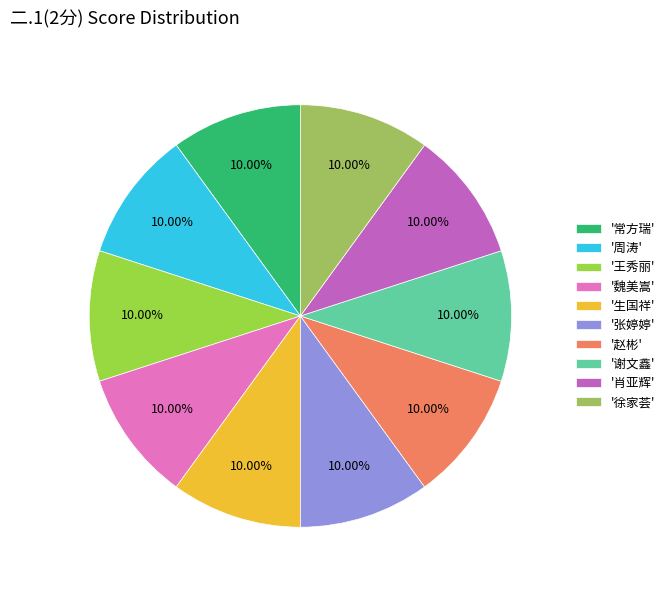

Do '常方瑞' and '赵彬' together represent more than half of the pie?

No